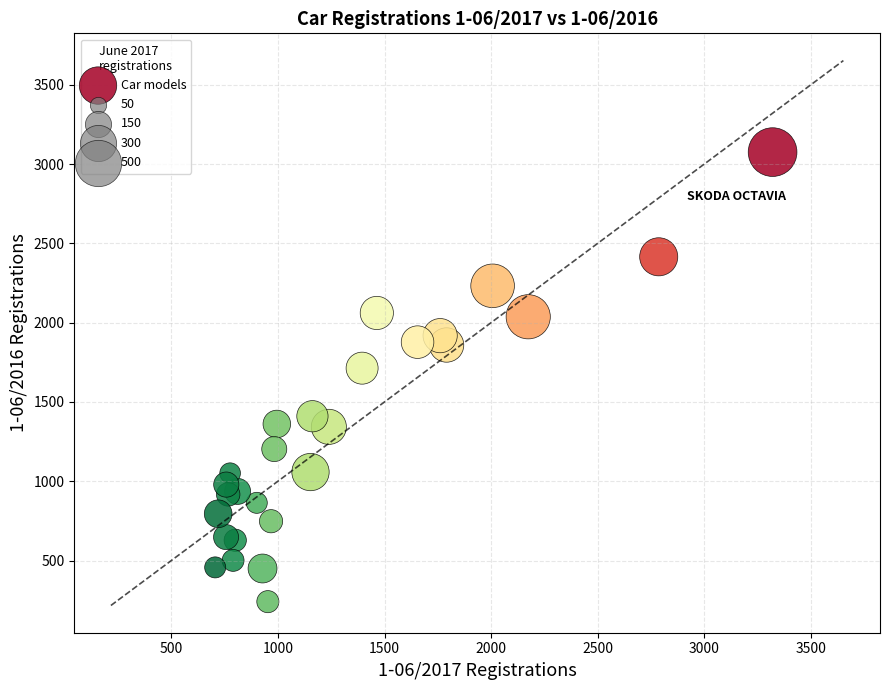

What is the range of X values (max minus min)?

2614